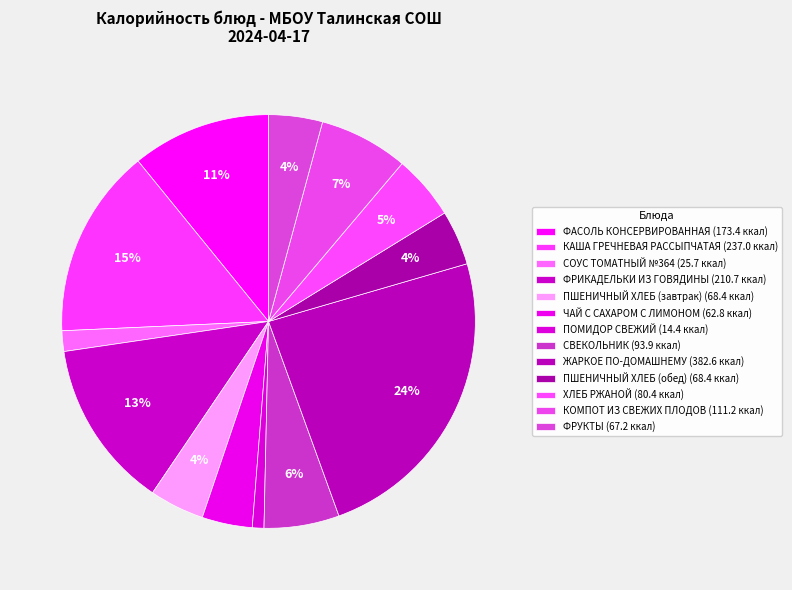

How many slices are in this pie chart?

13